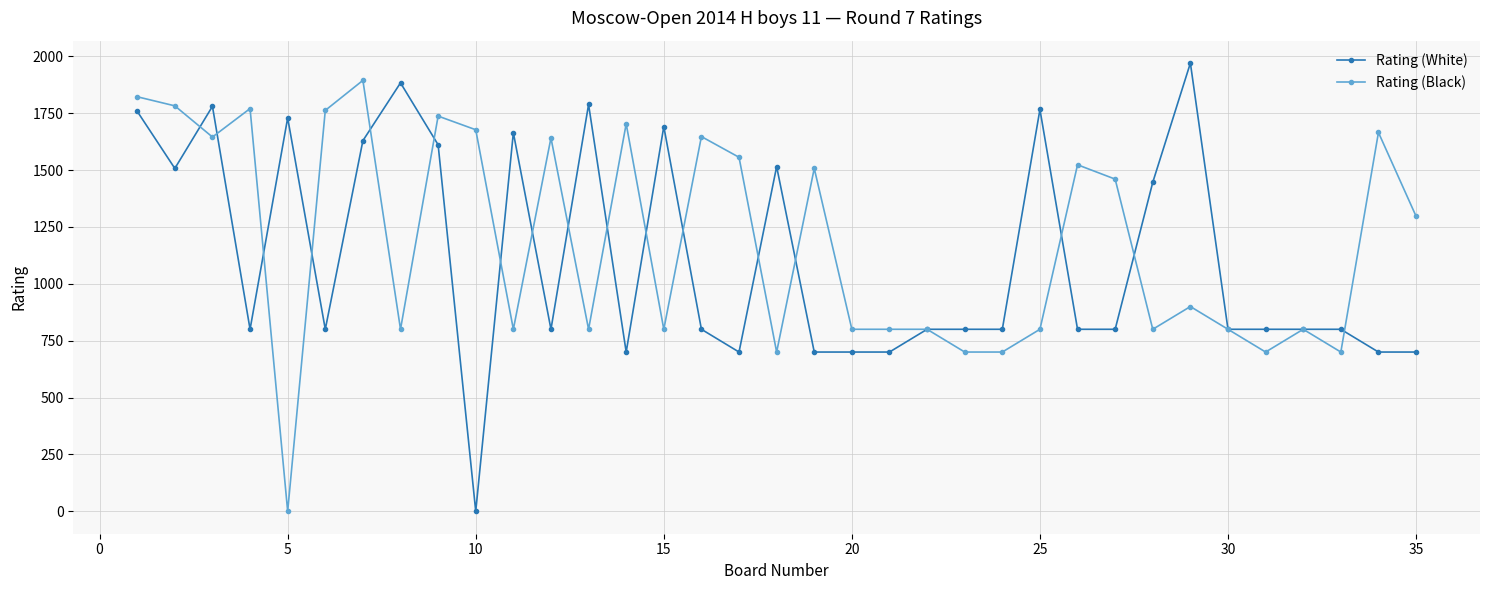

List the series in order of their peak value, lowest first.

Rating (Black), Rating (White)